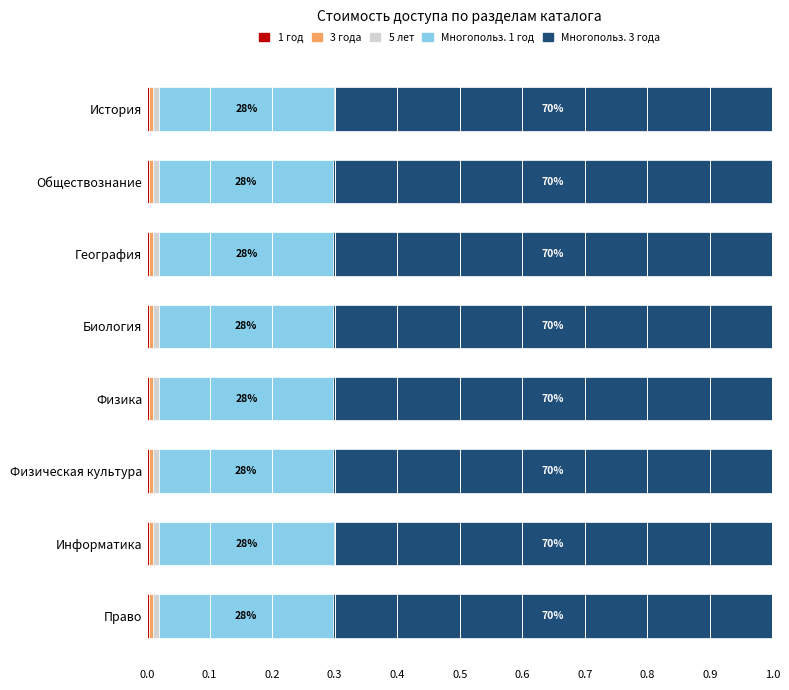

How many data points does each series have?

8